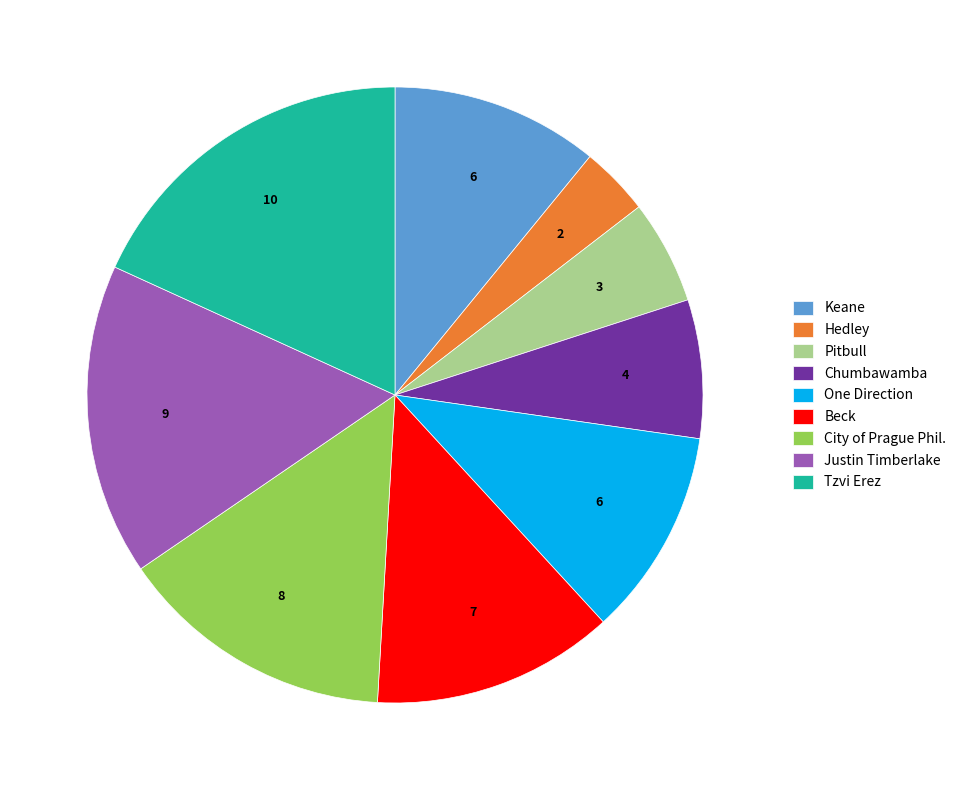

Count the number of slices in the pie.

9